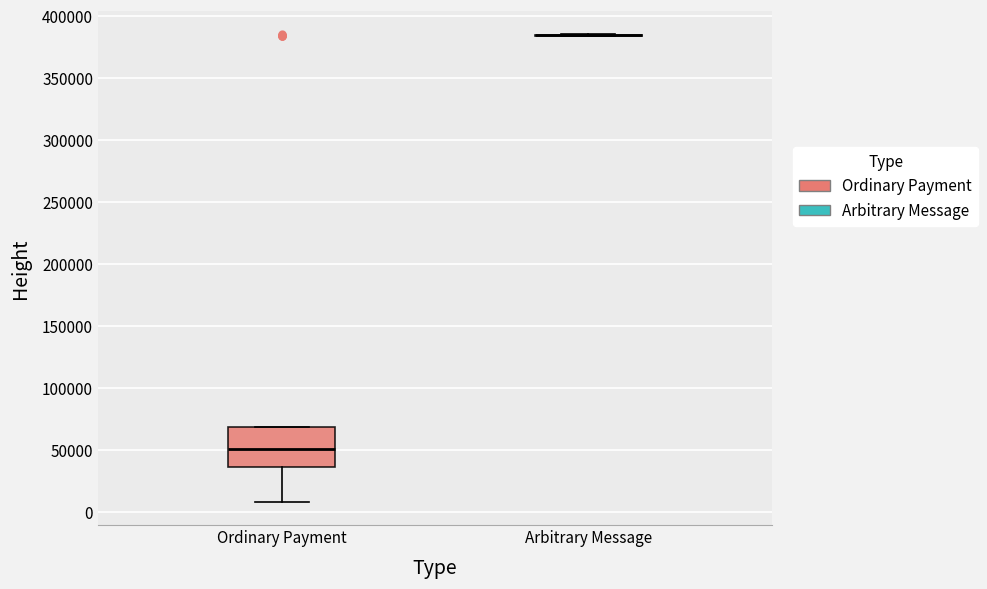

Reading left to right, transcribe this box plot: for each box, give where its median line is, the range the box spans, and where its two whiskers end, as read against the y-axis. The values are not printed on the chart, so give them approximately, as read against the axis.

Ordinary Payment: median 50000, box 35000 to 70000, whiskers 10000 to 70000
Arbitrary Message: box collapsed to a line at 385000, whiskers 385000 to 385000